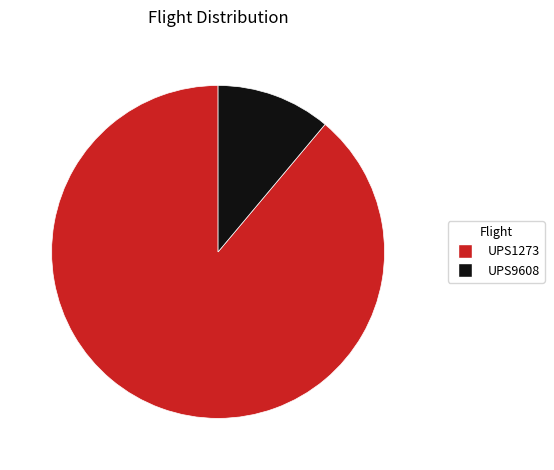

Rank the categories by value from lowest to highest.

UPS9608, UPS1273